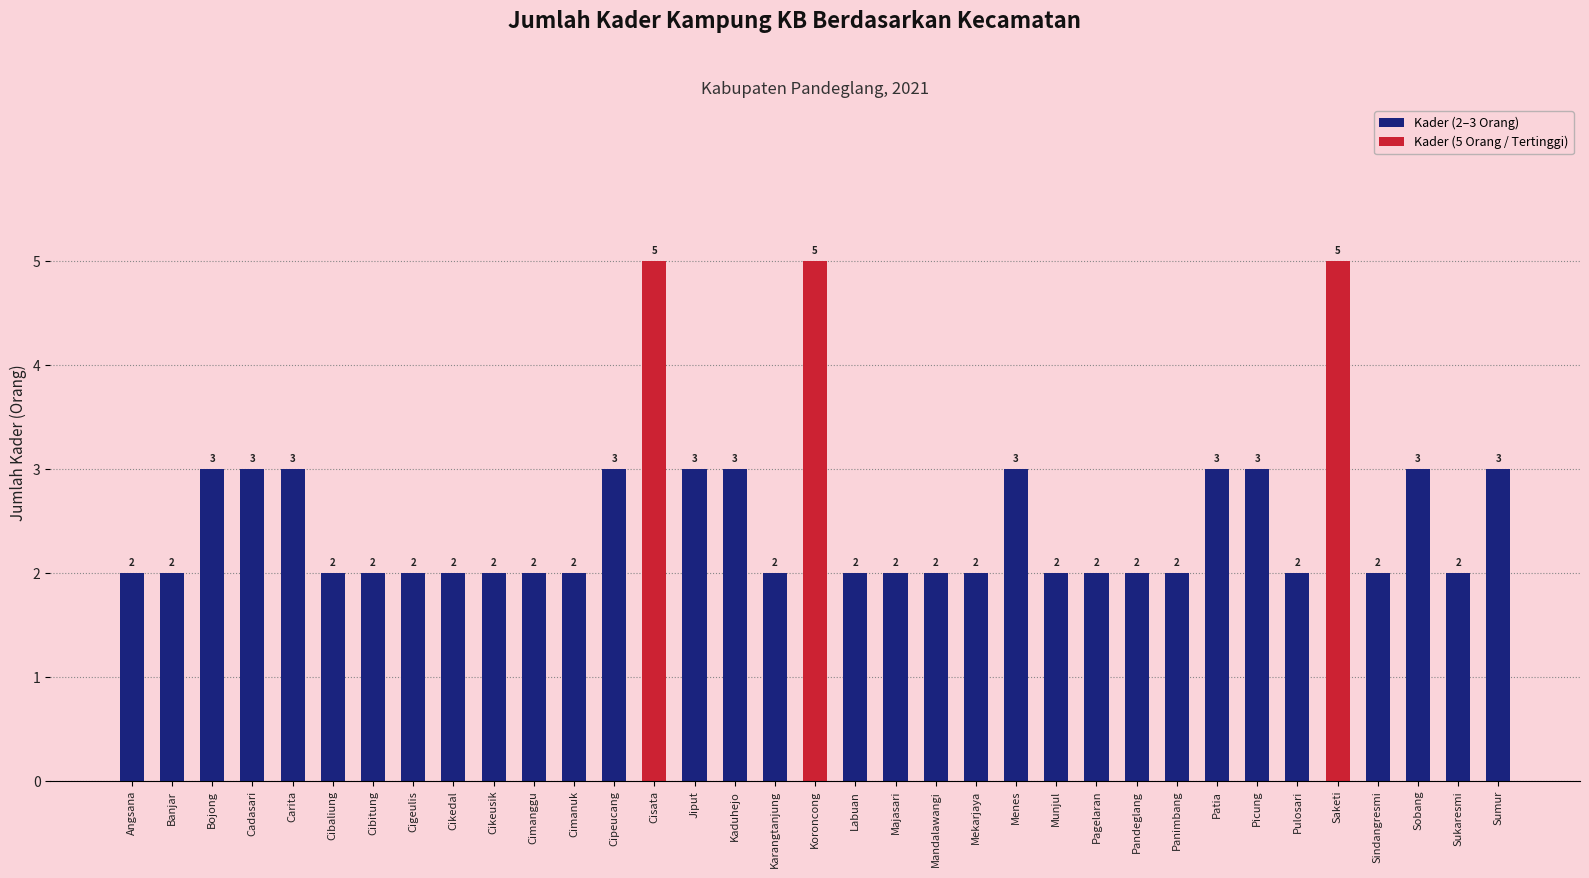

What is the difference between the values at Karangtanjung and Picung?

1